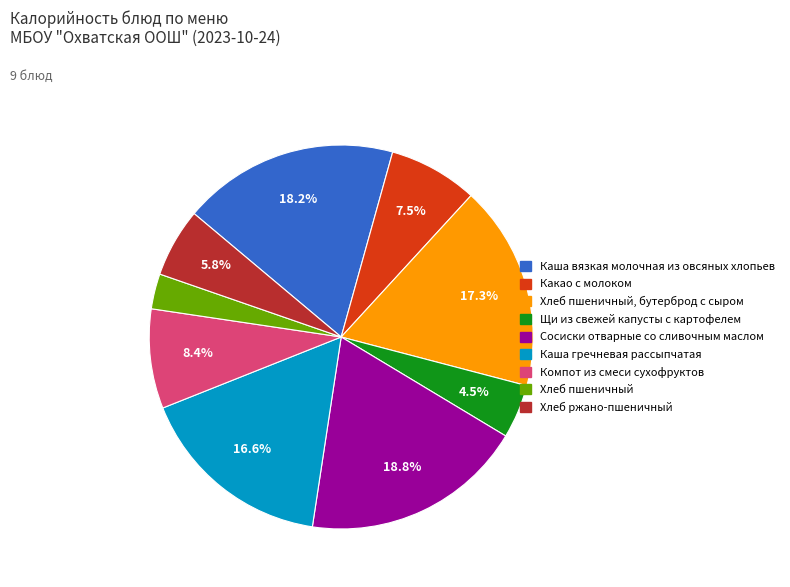

Is there any slice that represents more than half of the pie?

No